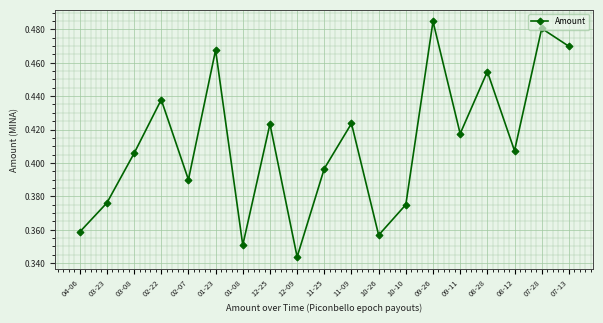

What is the label of the 12th point from the right?

12-25